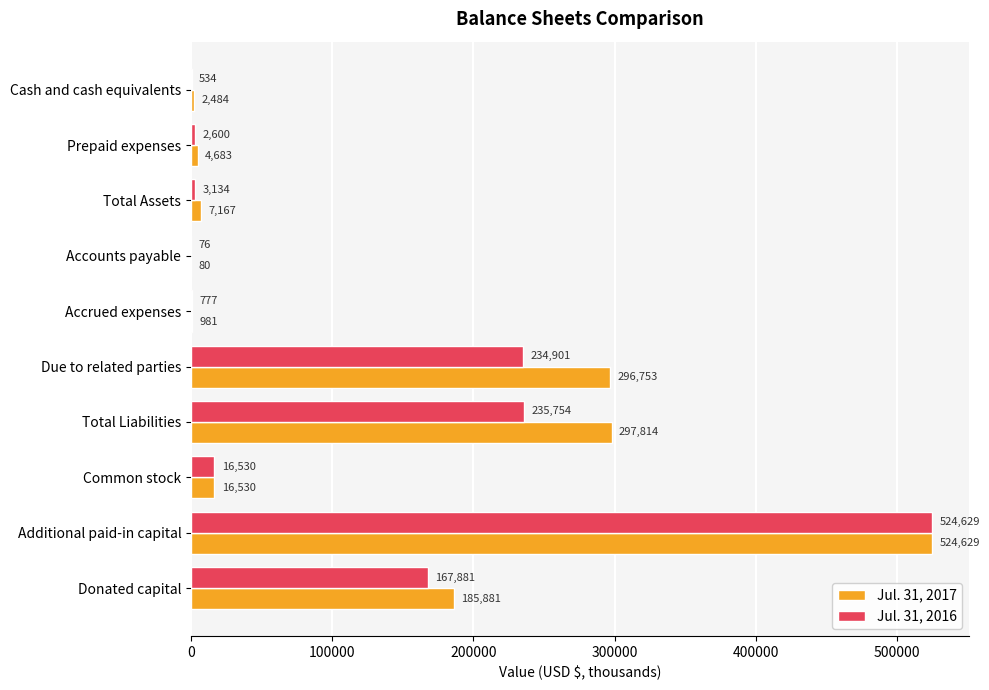

What is the sum of the Jul. 31, 2017 values at Accrued expenses and Prepaid expenses?

5664